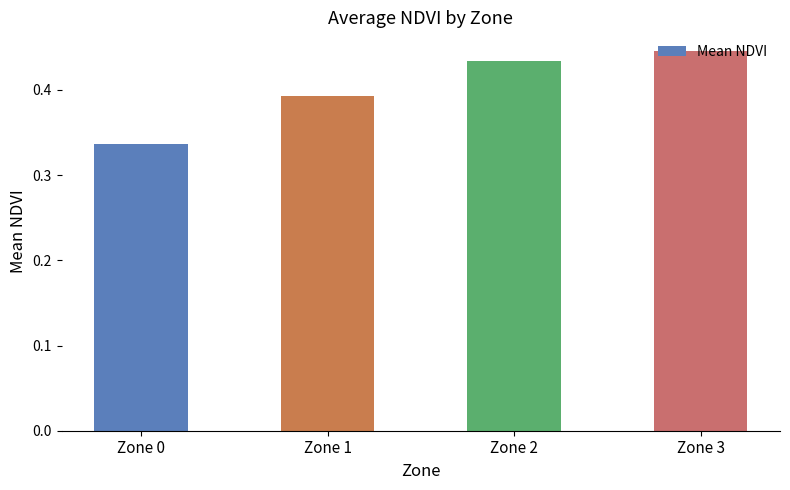

True or false: the data shows 0.6 at Zone 1.

False